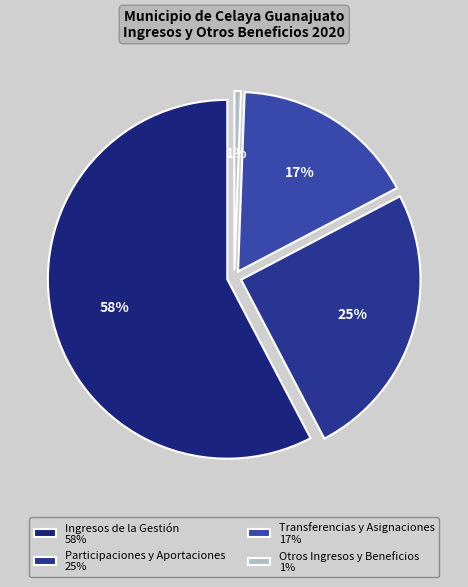

Which slice is the largest?

Ingresos de la Gestión